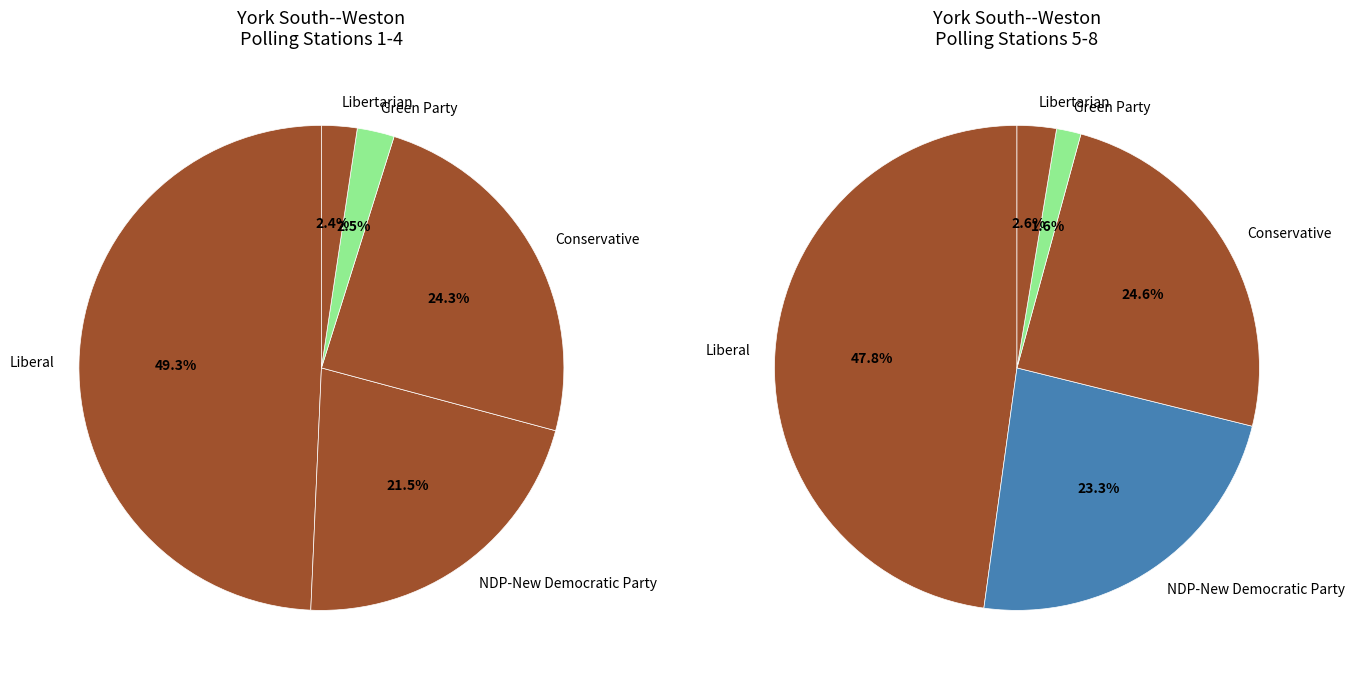

The 6 slice represents 1% of the pie. True or false?

False